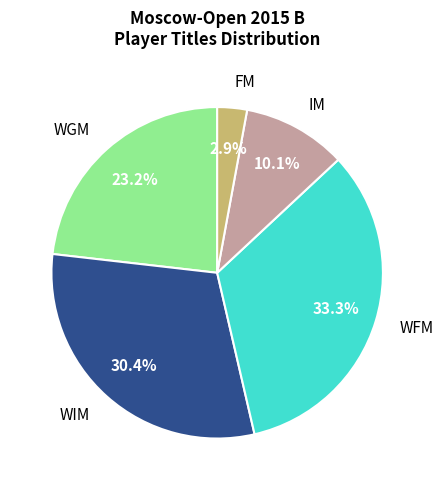

Is there any slice that represents more than half of the pie?

No